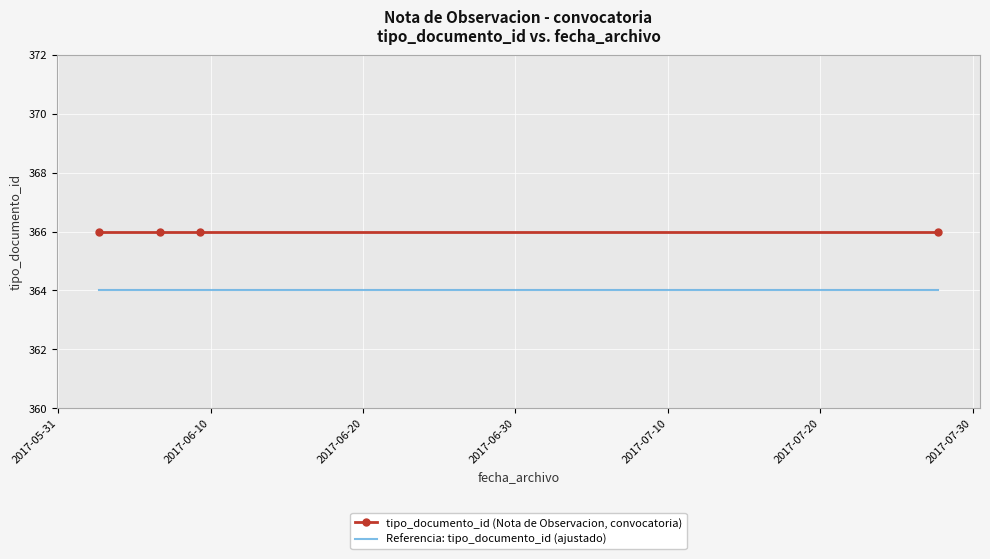

What is the lowest value of the tipo_documento_id (Nota de Observacion, convocatoria) series?

366